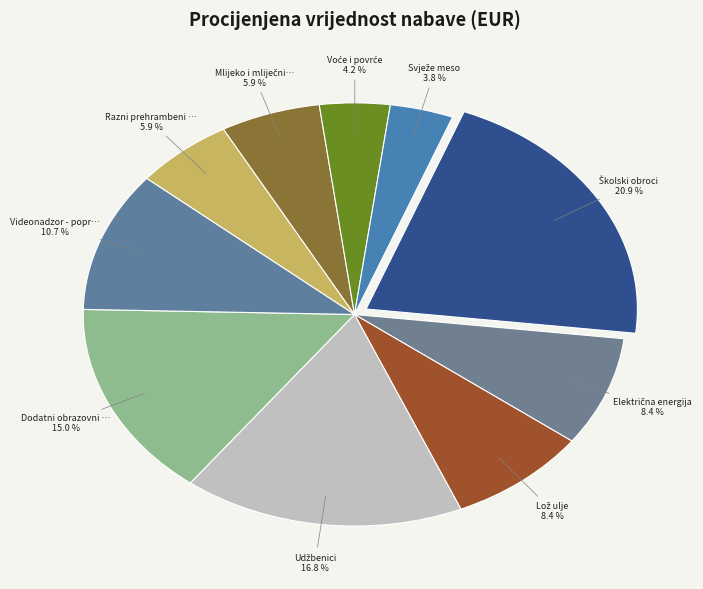

How many segments does this pie chart have?

10